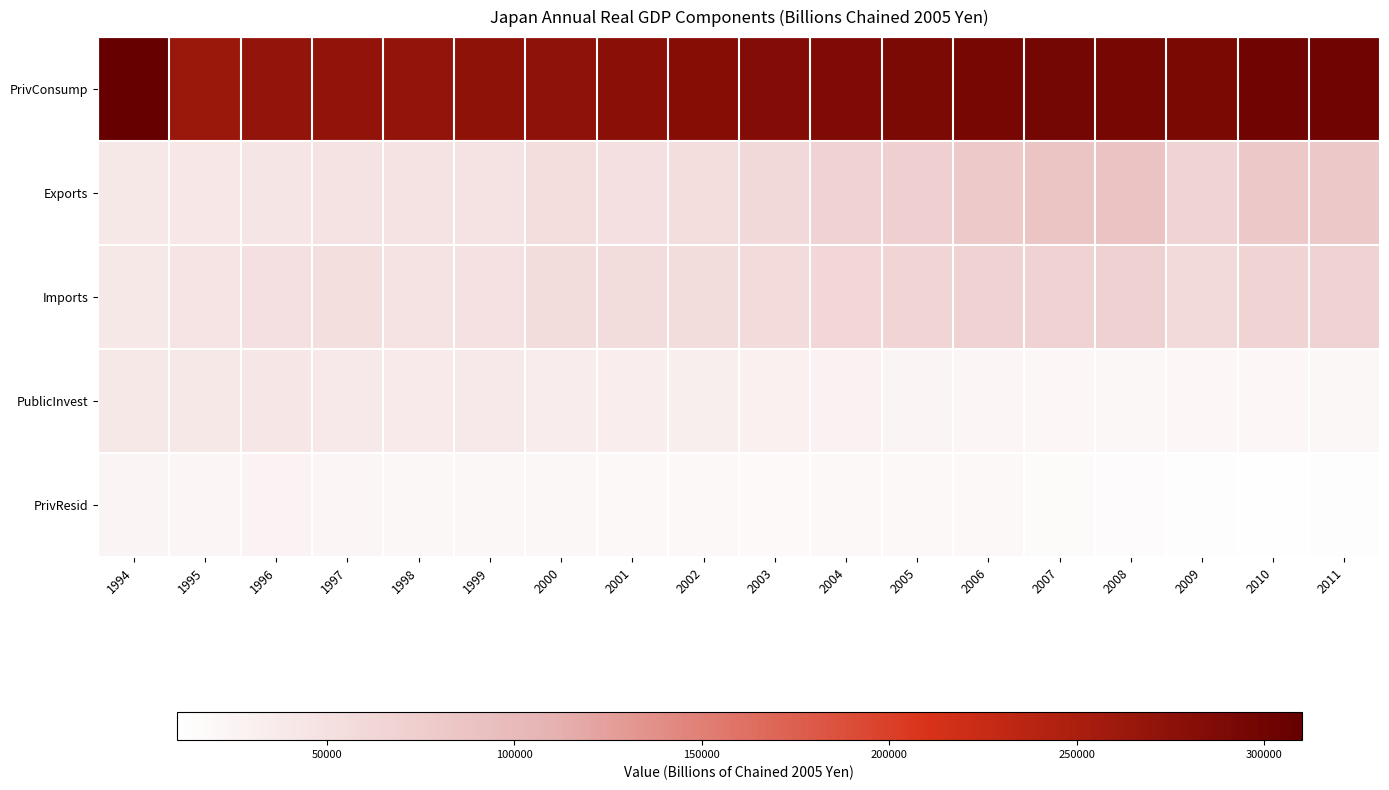

What is the spread (max minus min) of values at 1995?

240147.9